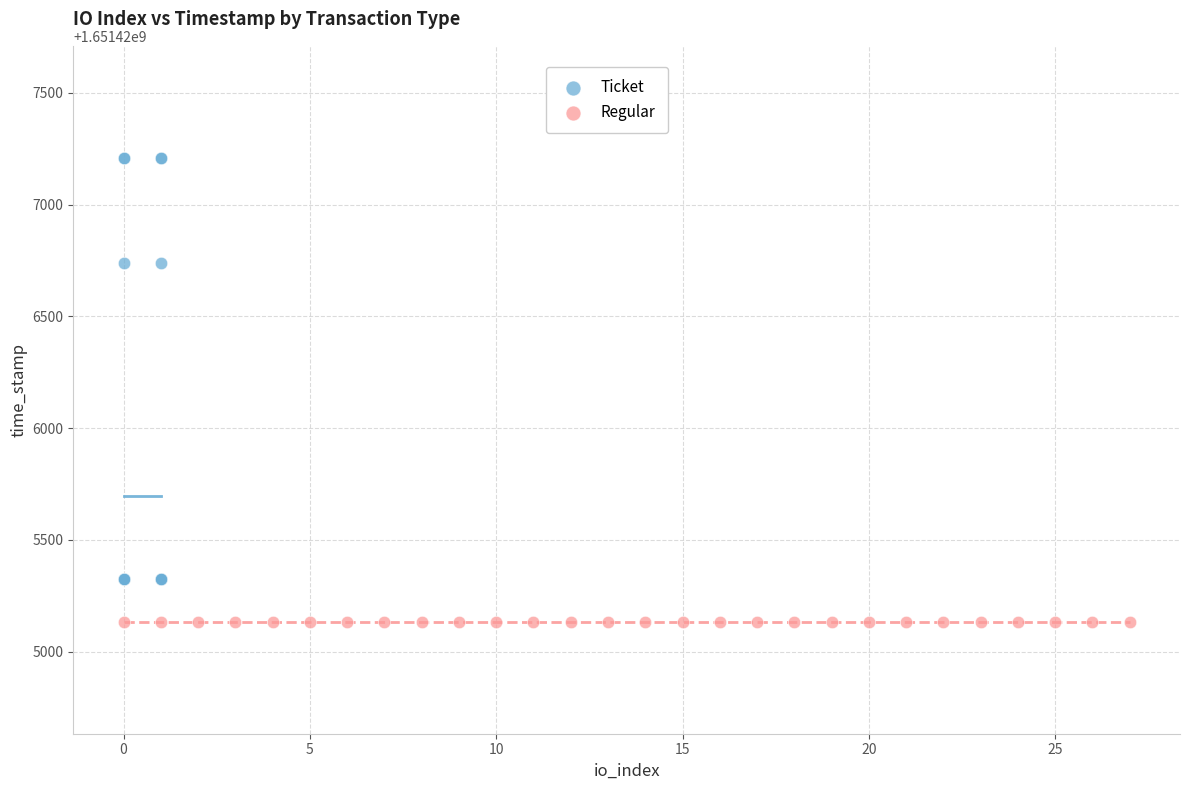

Which series reaches the maximum Y coordinate?

Ticket